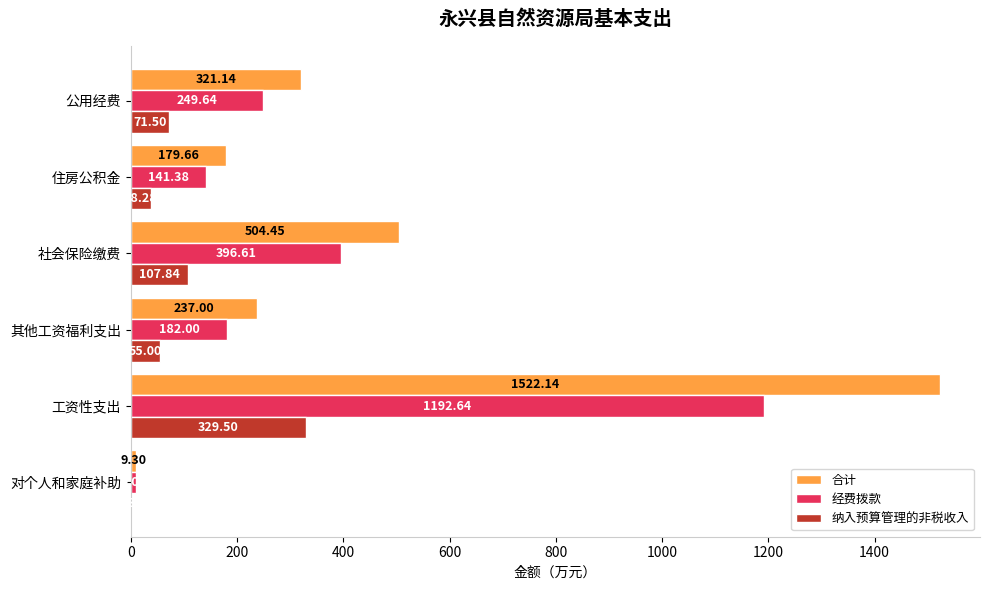

What is the sum of all 经费拨款 values?

2171.3